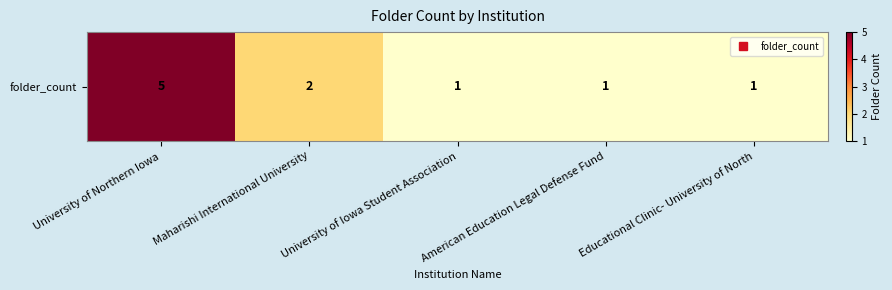

The value at University of Iowa Student Association is 1. True or false?

False